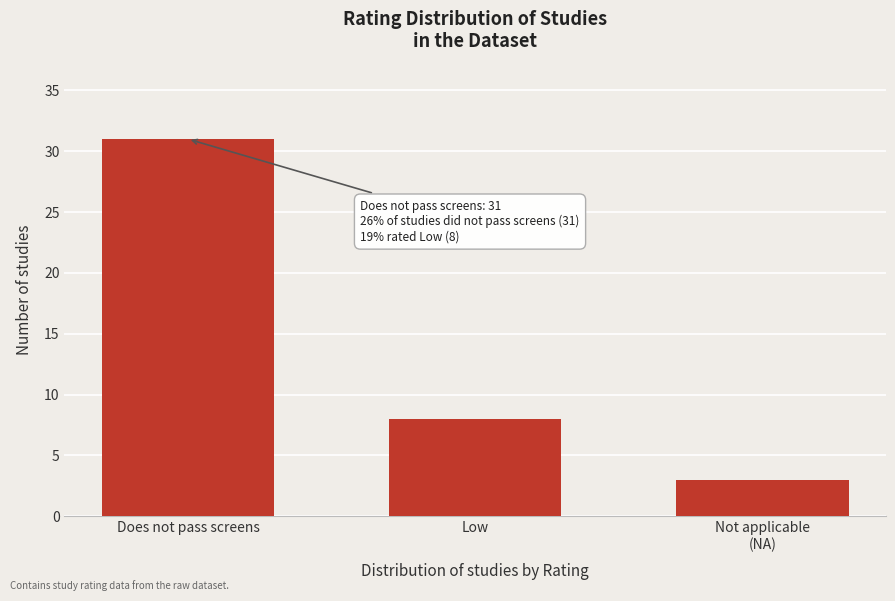

Reading left to right, list all the values displayed in this chart.

31	8	3